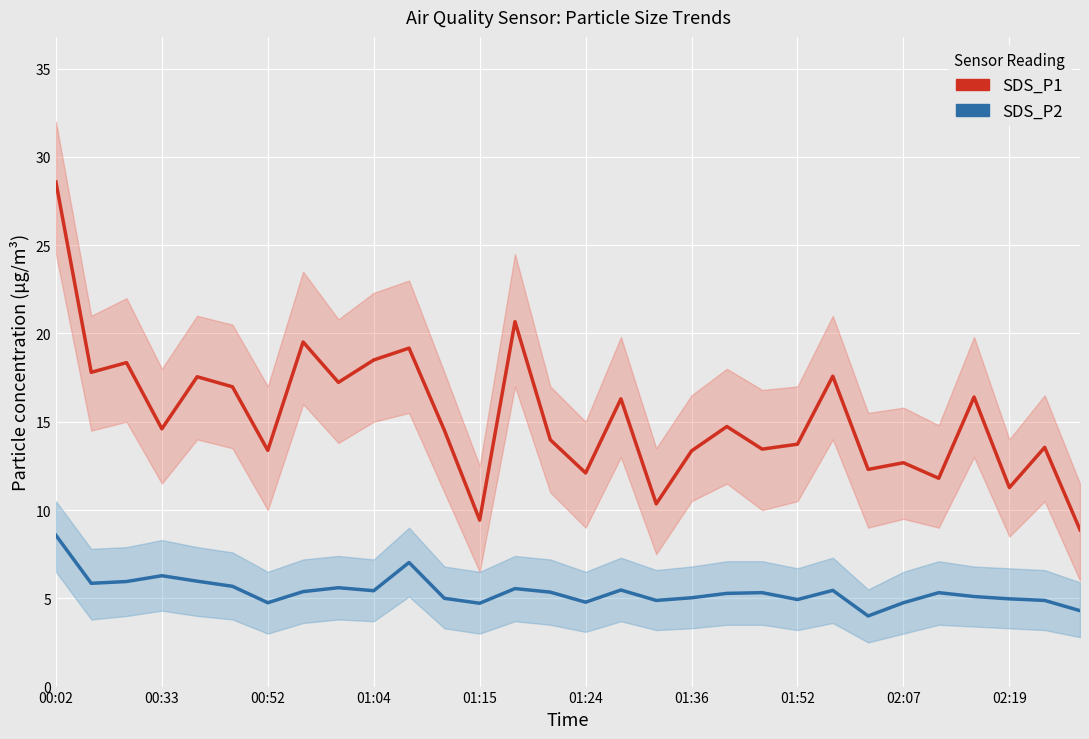

What is the value of the SDS_P2 point at the 14th from the left?

5.5